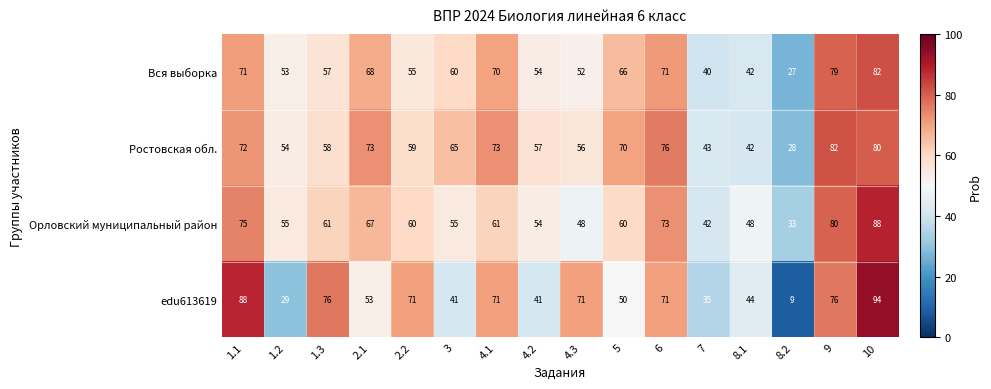

What is the minimum value shown in the chart?

9